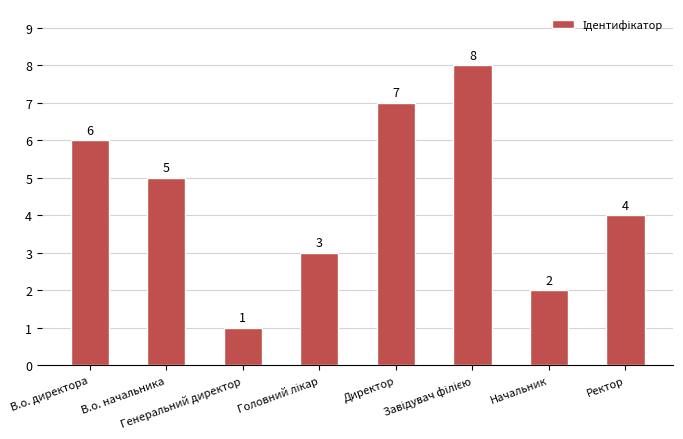

Which has a higher value, Директор or Начальник?

Директор